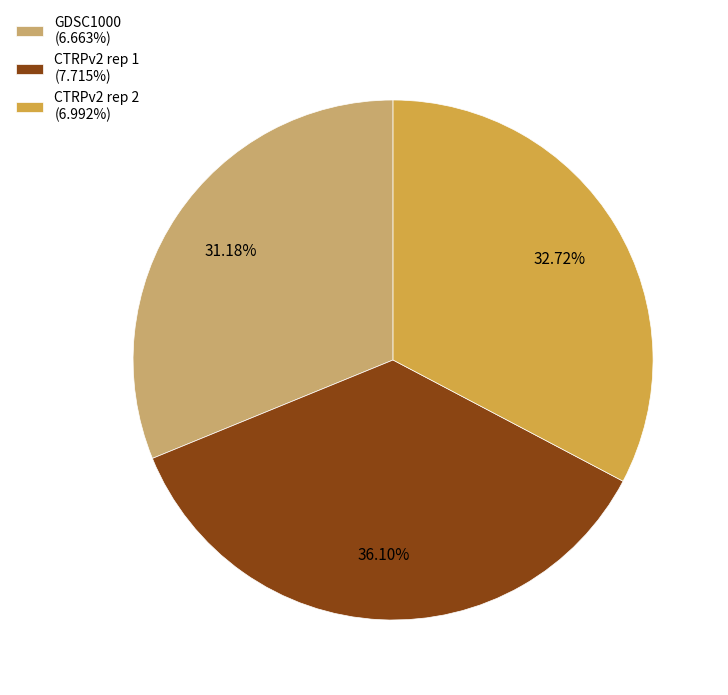

Which slice is the smallest?

GDSC1000